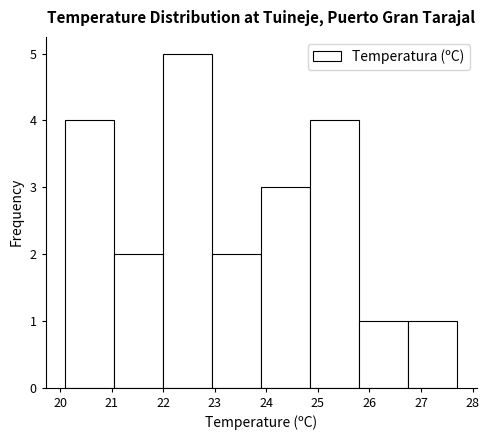

Reading left to right, transcribe this chart: for each bar, give the range it covers on the x-axis and its height. Neither the bar edges nor the heights are printed on the chart, so give them approximately, as read against the axes.

20.10 to 21.05: 4
21.05 to 22.00: 2
22.00 to 22.95: 5
22.95 to 23.90: 2
23.90 to 24.85: 3
24.85 to 25.80: 4
25.80 to 26.75: 1
26.75 to 27.70: 1